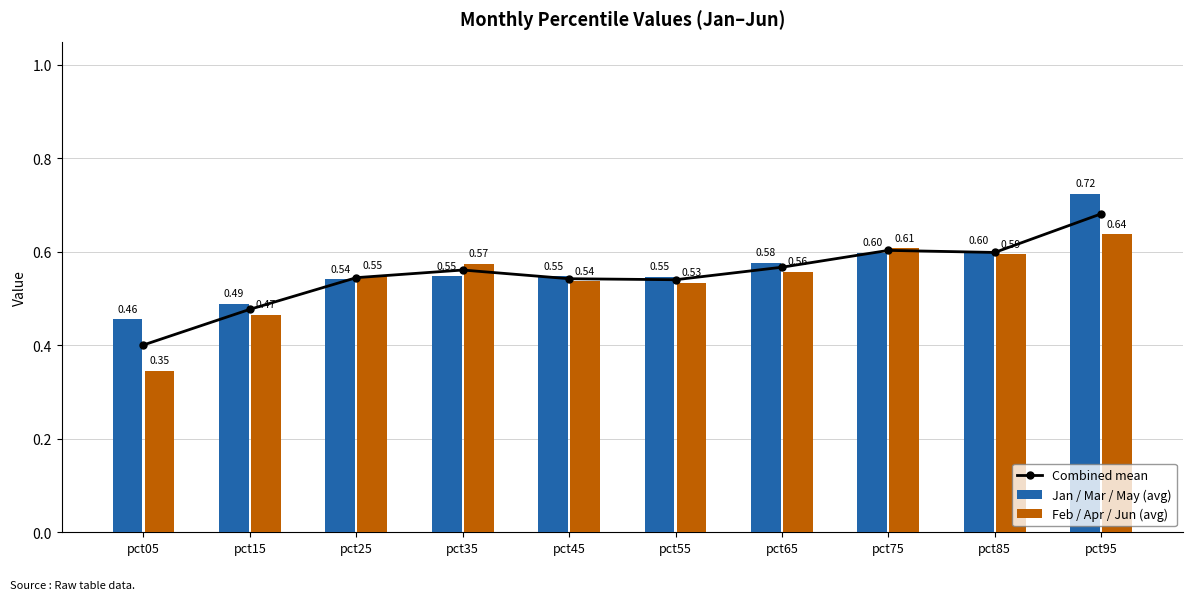

What is the difference between the second highest and second lowest values in the Combined mean series?

0.1